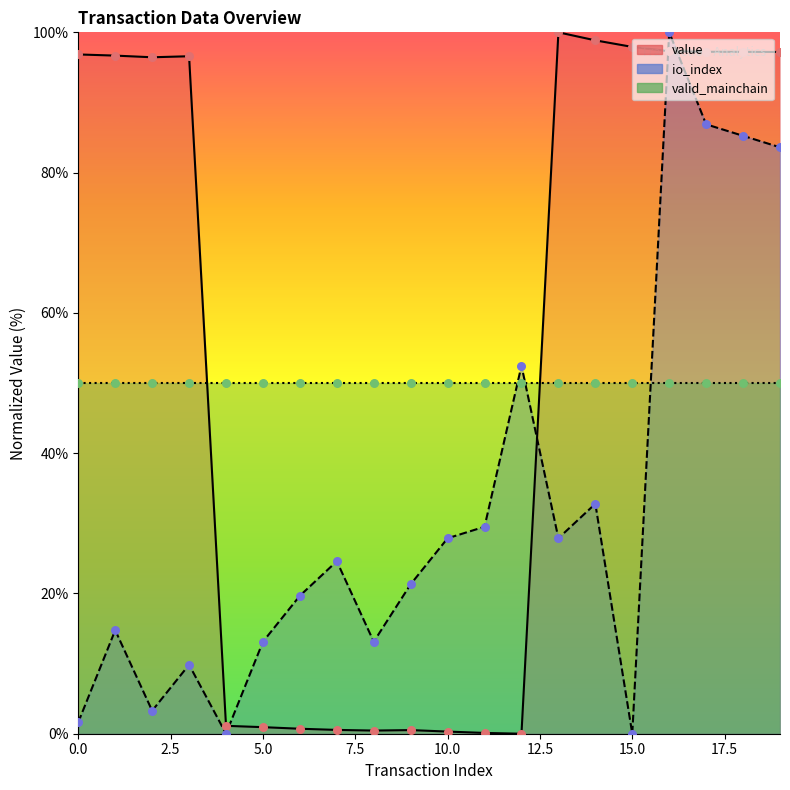

Which series reaches the maximum Y coordinate?

value